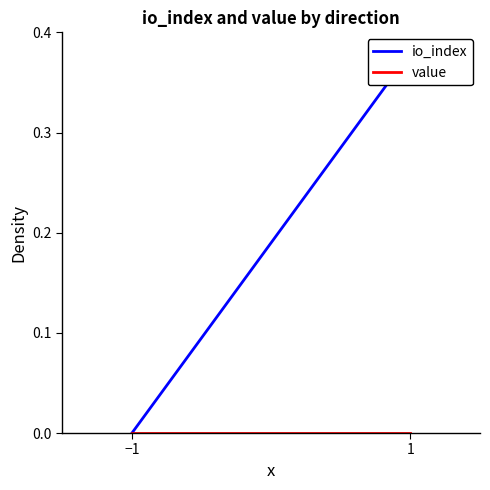

Is it true that value equals 0.0 at −1?

True